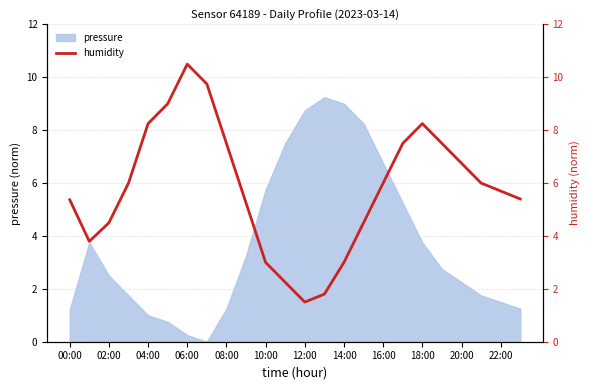

True or false: pressure has a value of 4.5 at 02:00.

False